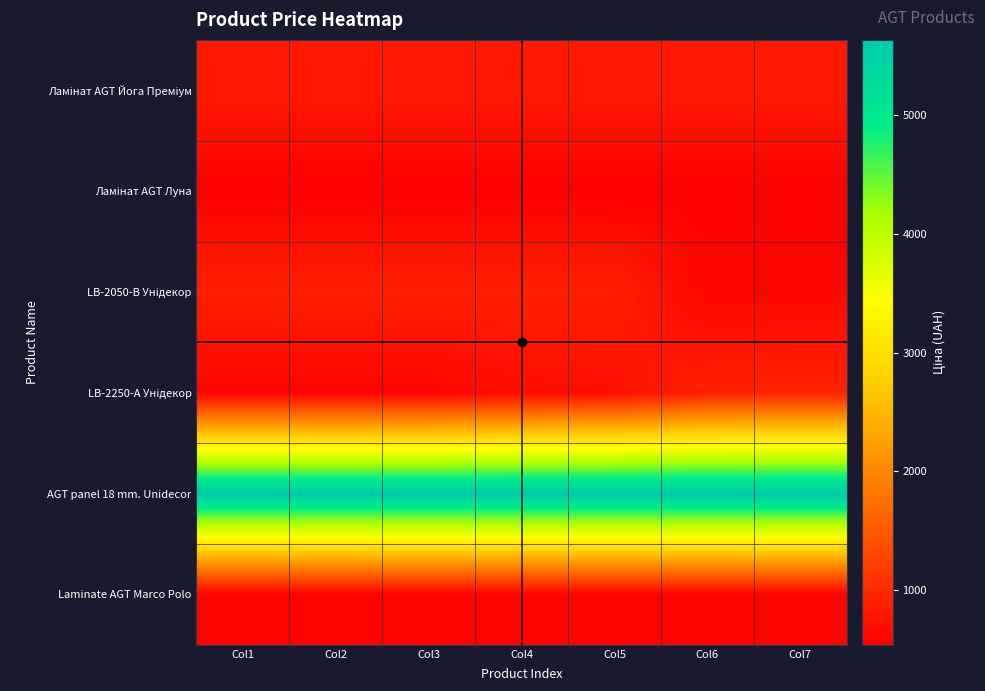

What is the total value across all series at Col5?

9160.8